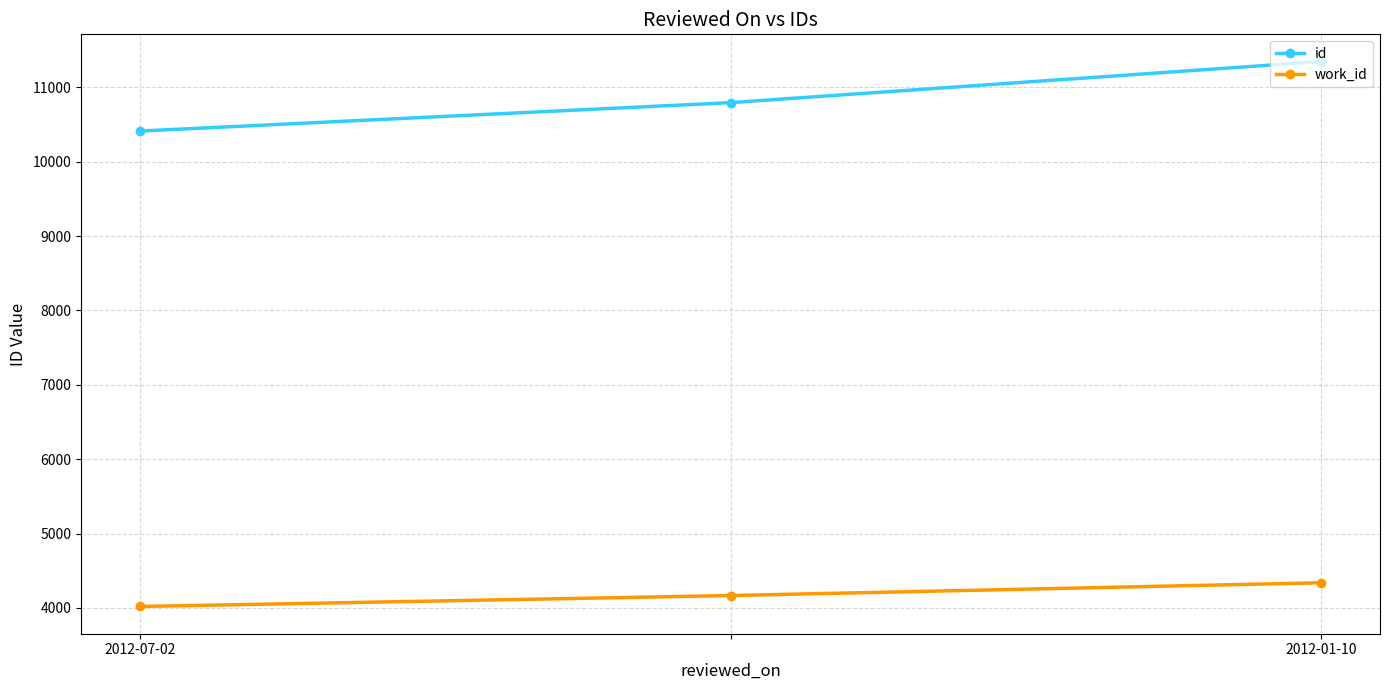

What is the value of the id point at the 1st from the left?

10412